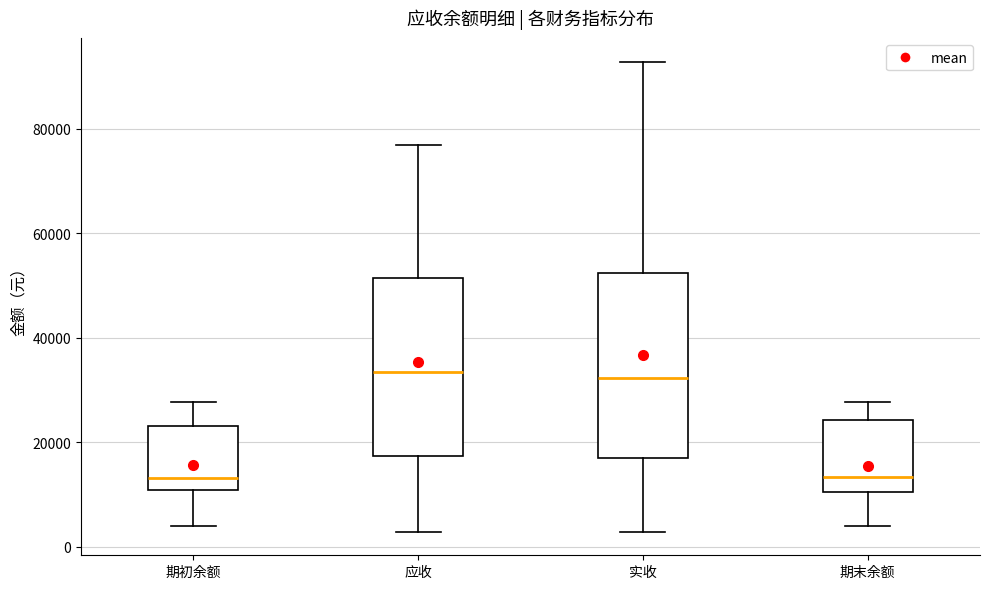

Where is the lower edge of the box for 实收 on the y-axis? The values are not printed on the chart, so give them approximately, as read against the axis.

16000